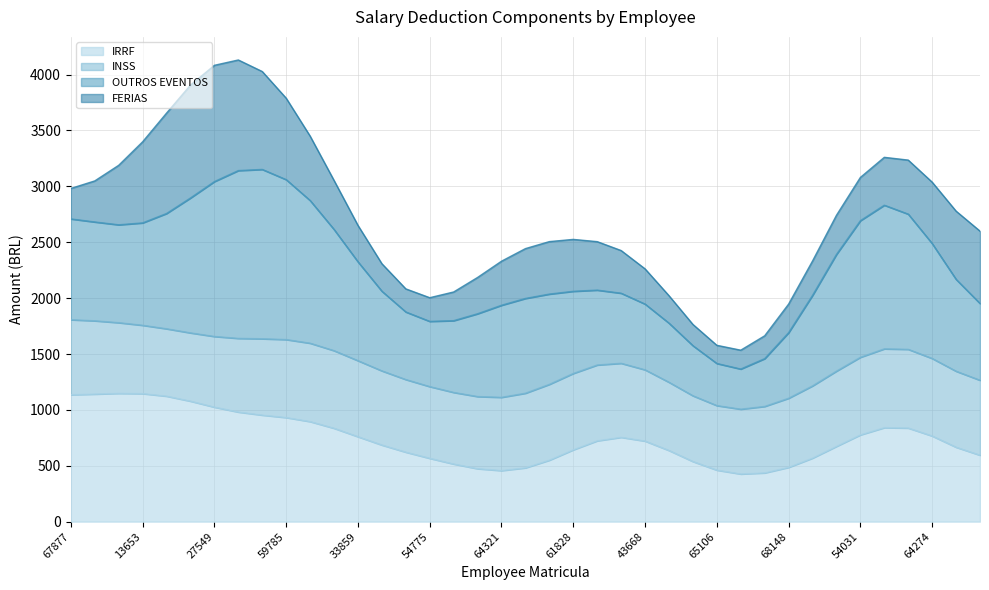

Which has a higher value, 43668 or 48953?

48953